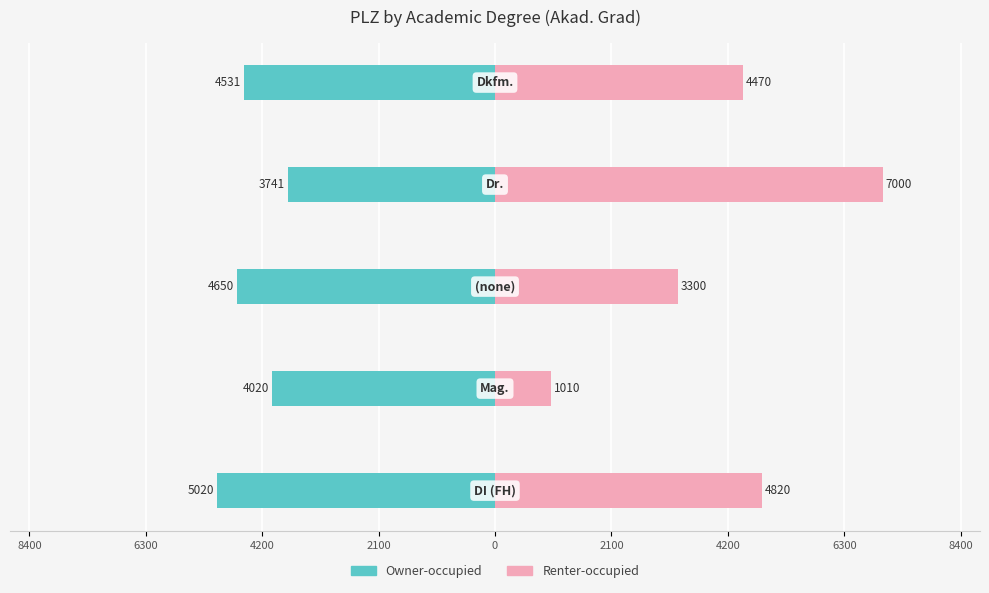

How many values in the Renter-occupied series are below 4470?

2